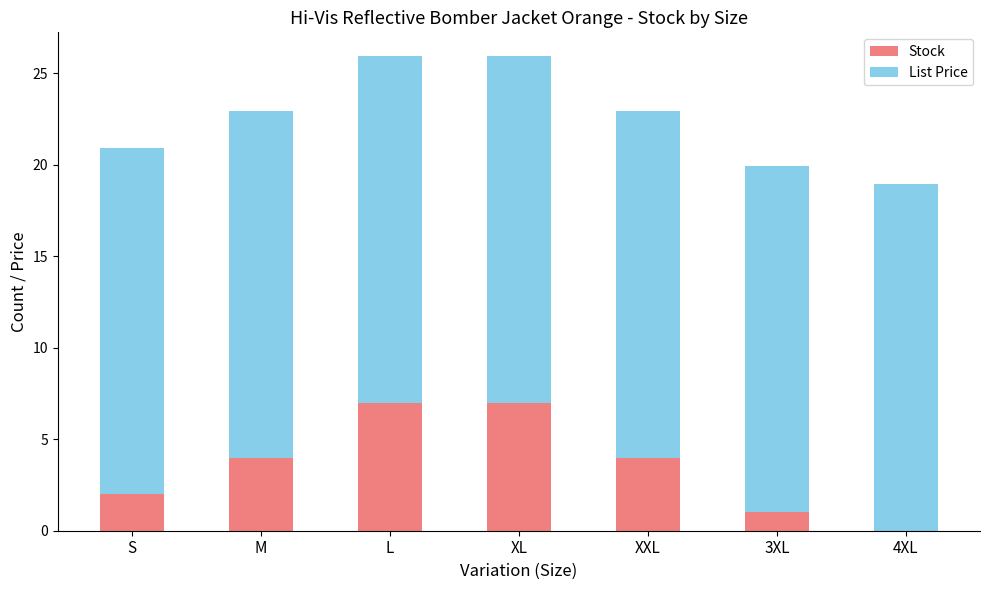

Read the Stock value at L.

7.0